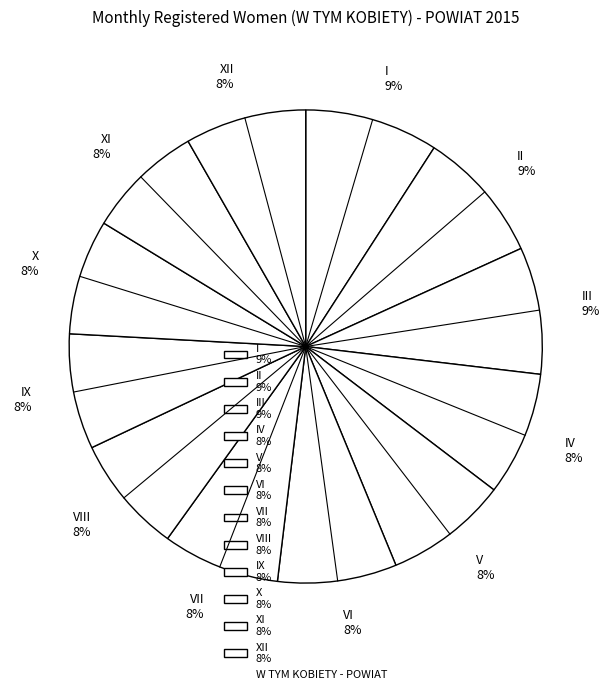

Combined, do XI 8% and XII 8% account for over 50%?

No